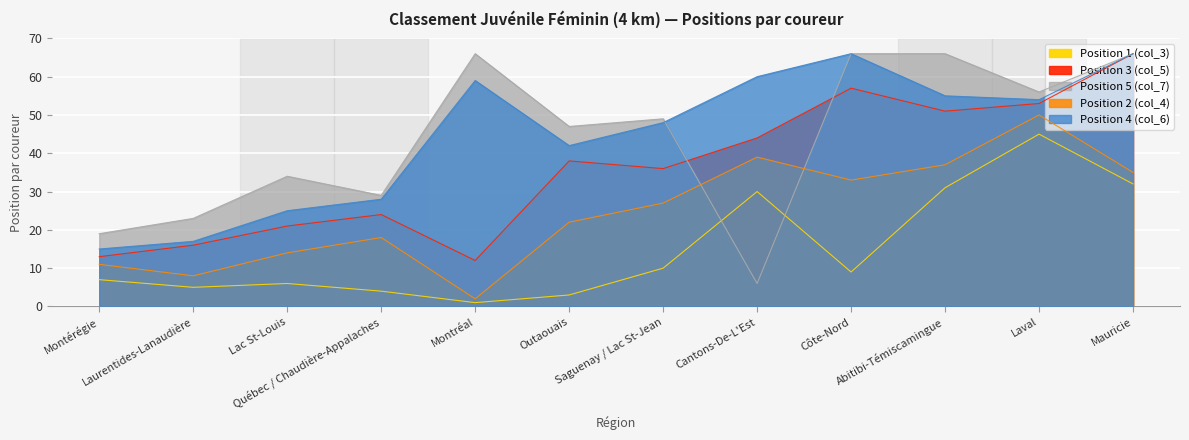

The value of Position 2 (col_4) at Abitibi-Témiscamingue is 48. True or false?

False